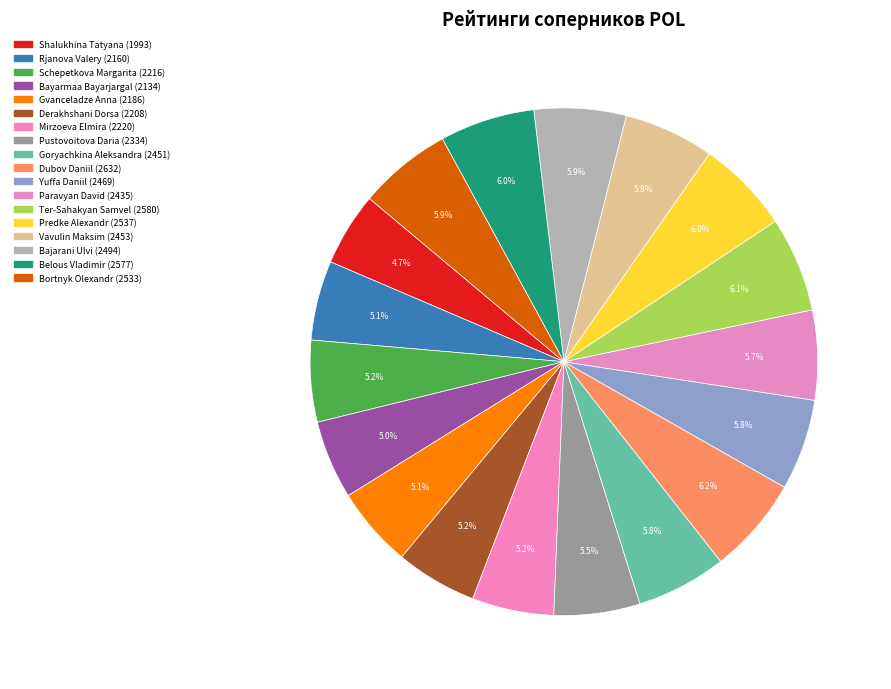

Count the number of slices in the pie.

18